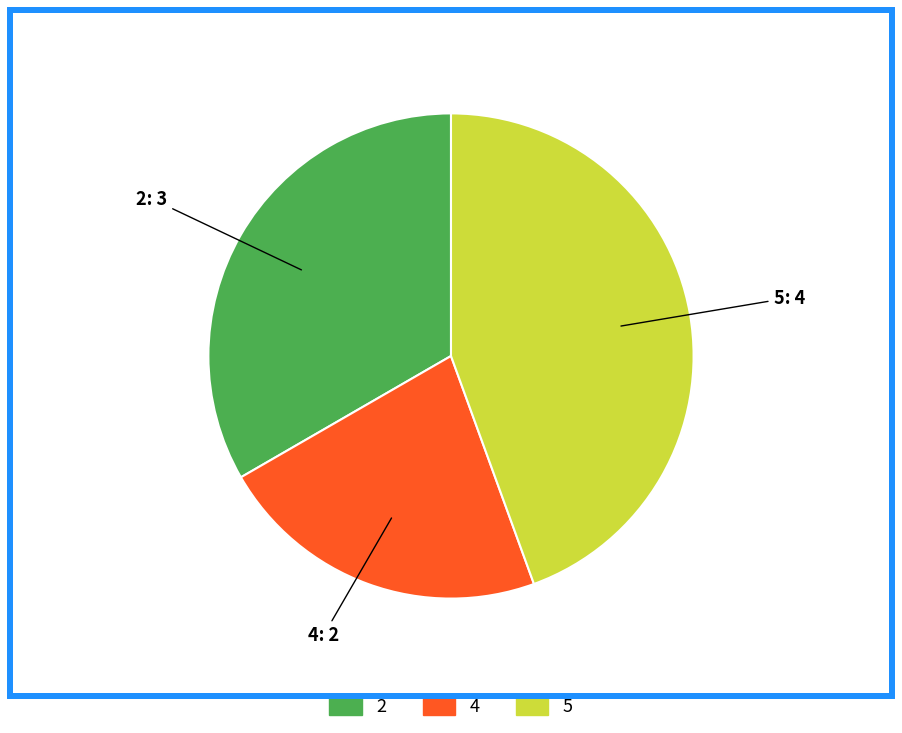

The 4 slice represents 13% of the pie. True or false?

False